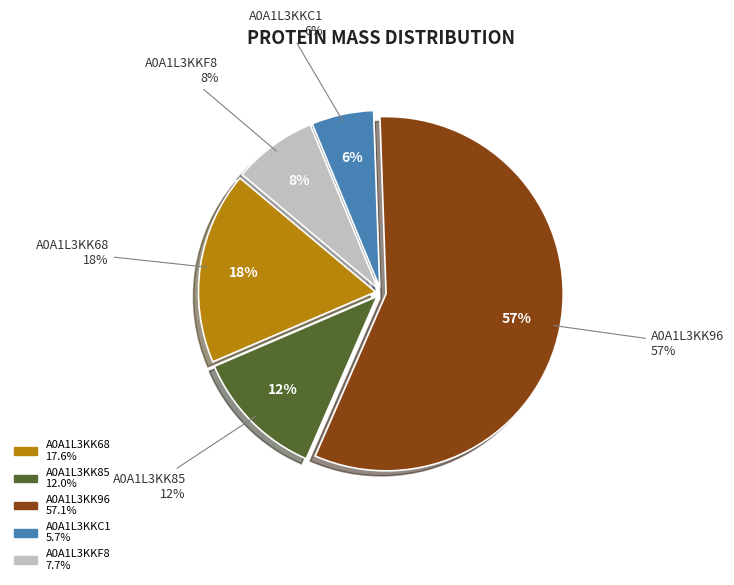

To the nearest percent, what portion does A0A1L3KK68 represent?

18%